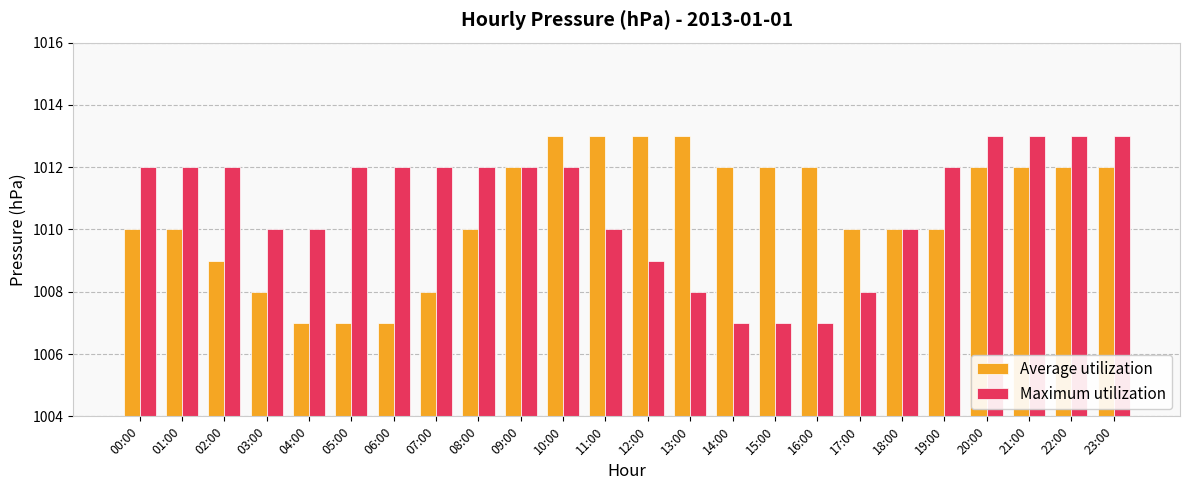

The Maximum utilization series shows 1010 at 18:00. True or false?

True